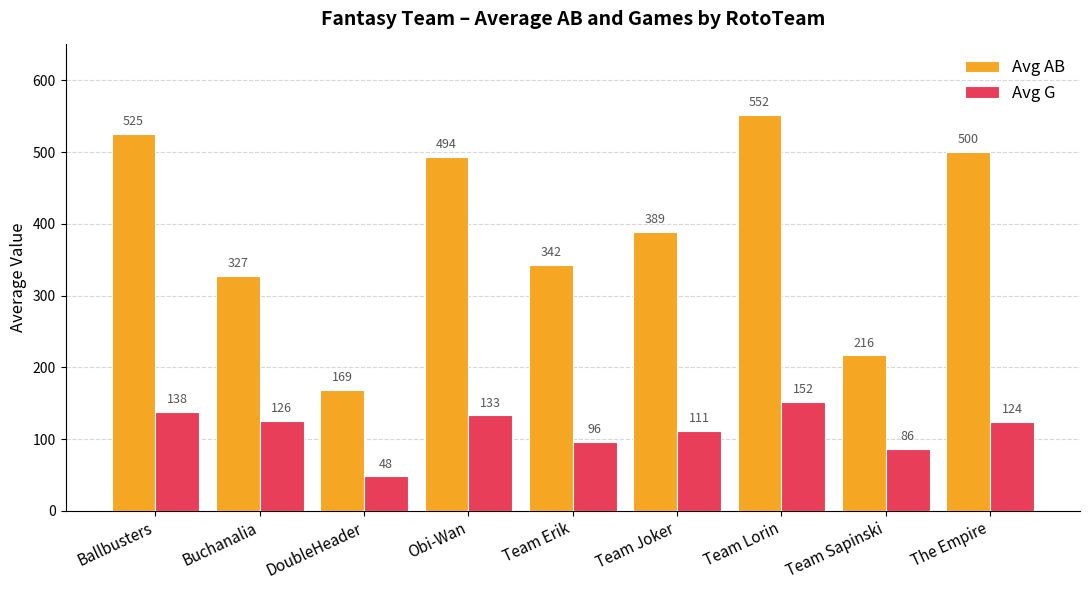

At how many categories does at least one series exceed 72?

9